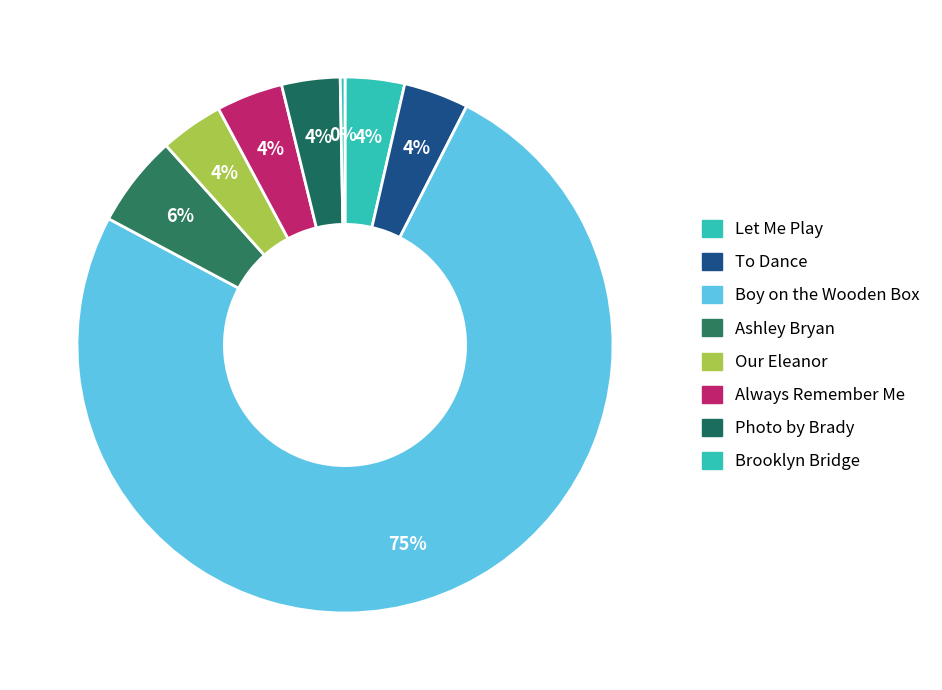

True or false: Boy on the Wooden Box accounts for 86% of the total.

False